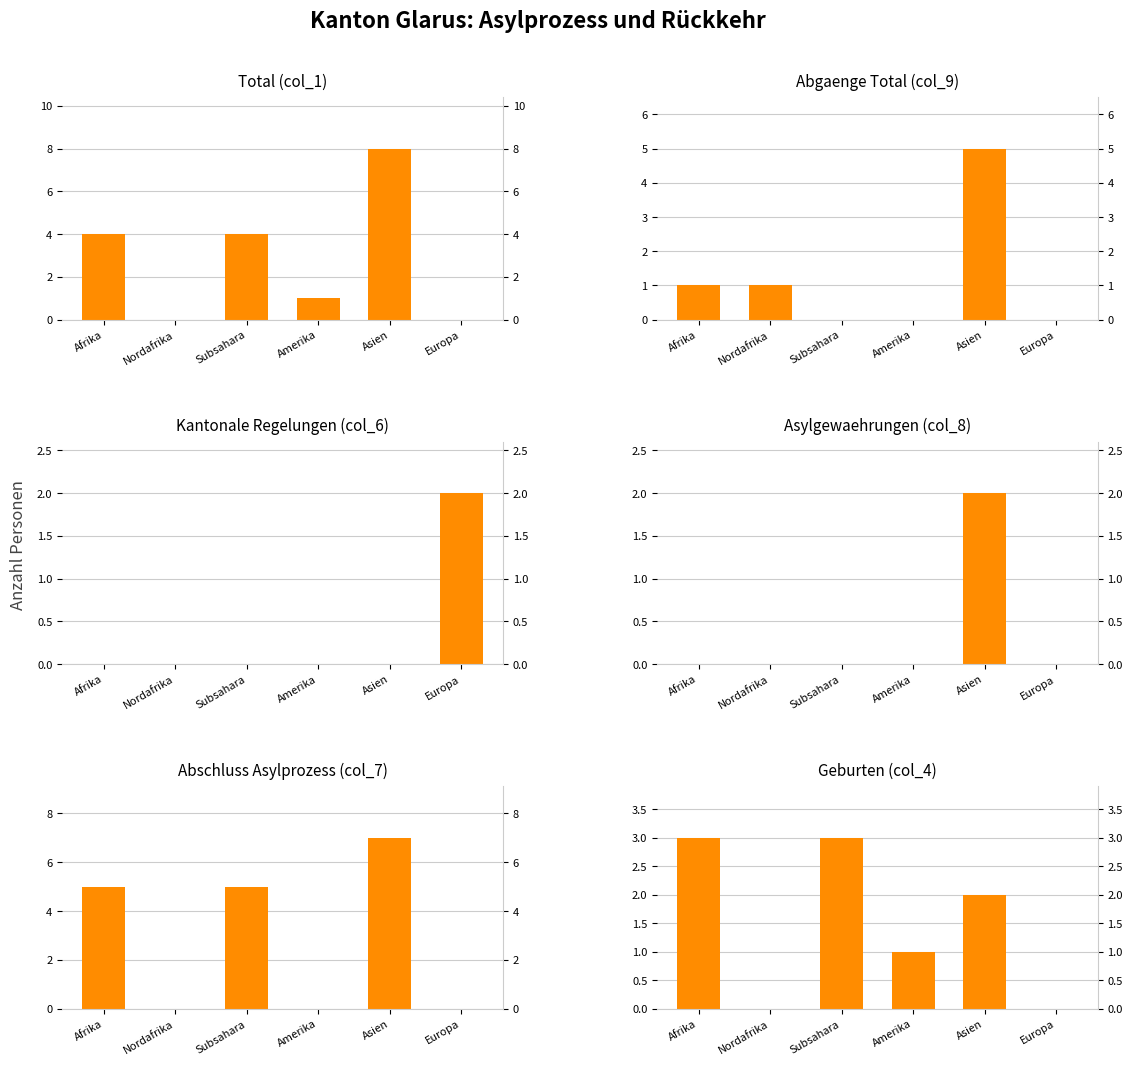

What is the total value across all series at Afrika?

13